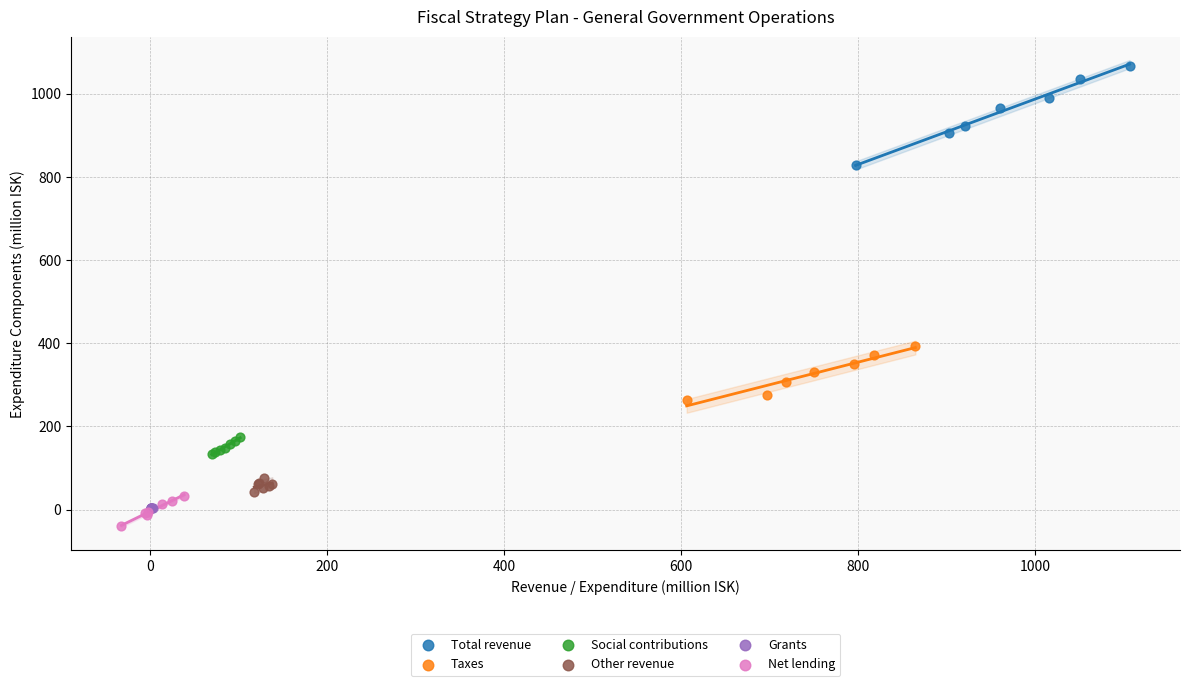

Which series reaches the maximum Y coordinate?

Total revenue